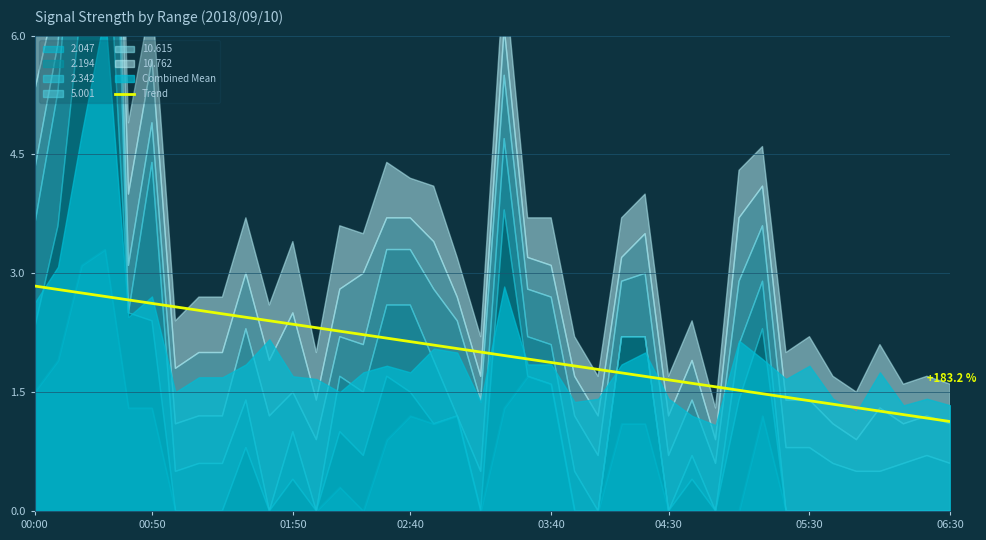

Is it true that Trend equals 1.1 at 06:30?

True